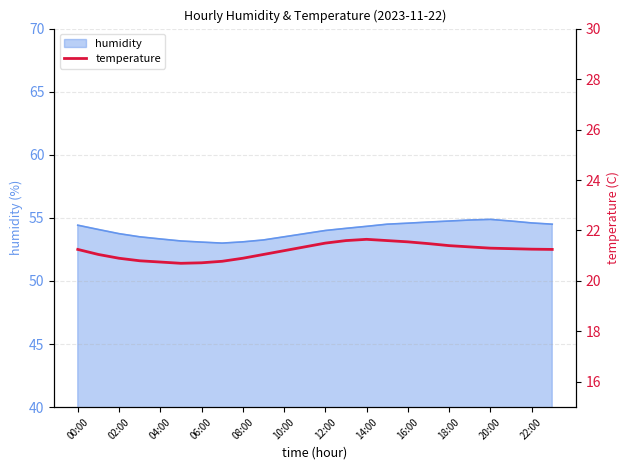

What is the difference between the second highest and second lowest values?

0.9